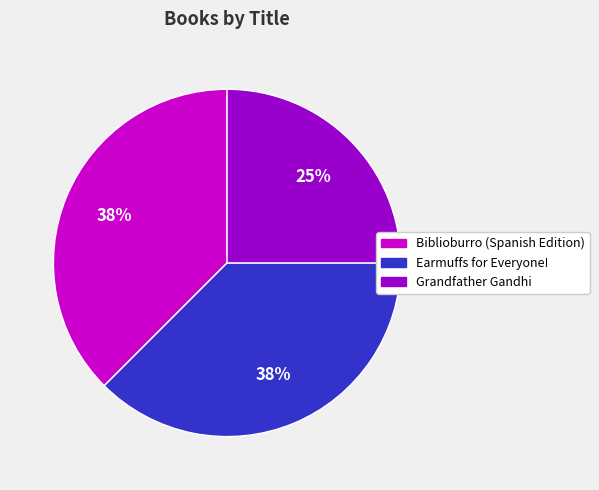

To the nearest percent, what is the average slice percentage?

33%